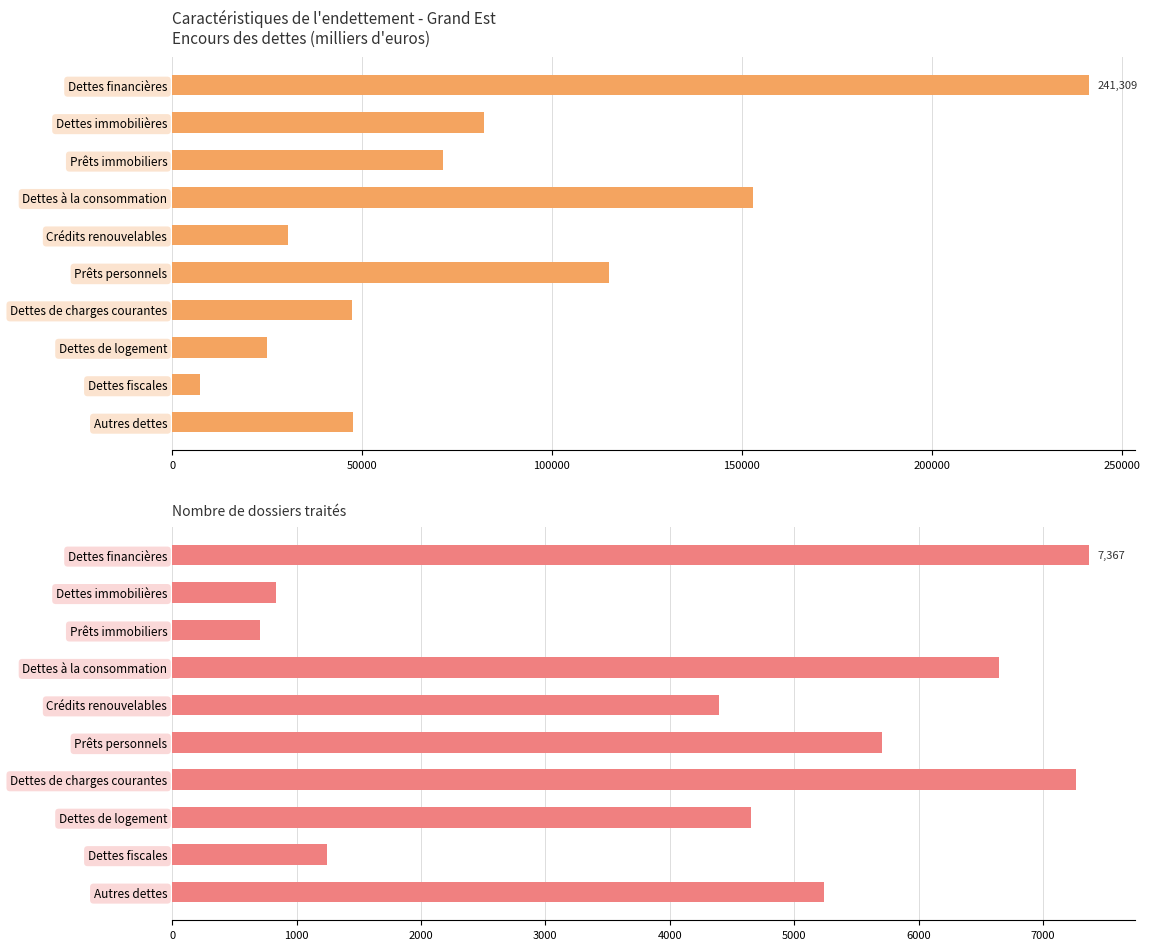

The Encours des dettes (k€) series shows 241309.0 at Dettes financières. True or false?

True